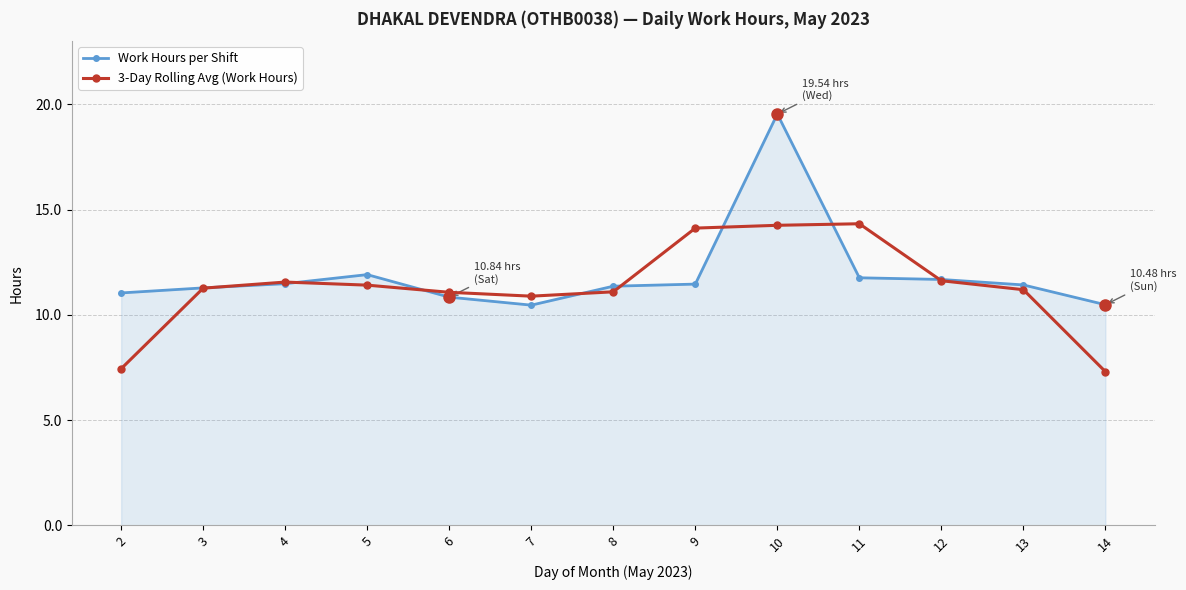

True or false: 3-Day Rolling Avg (Work Hours) has more than 1 points higher than both neighbors.

True